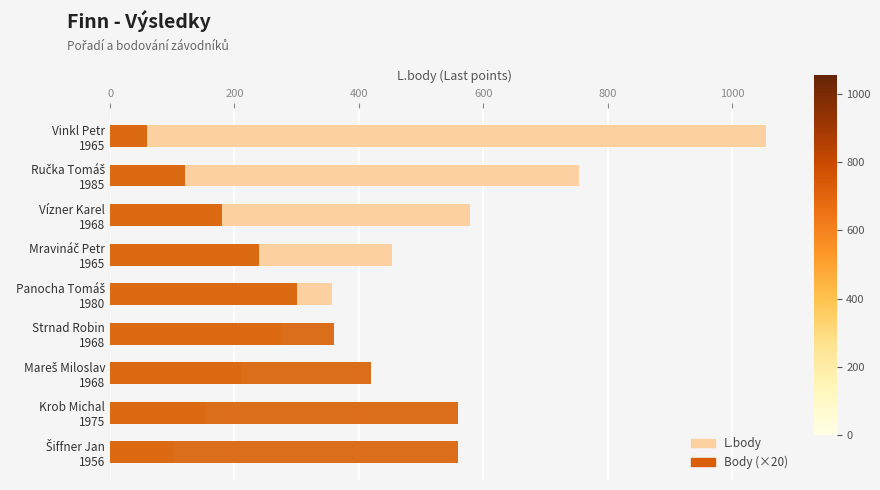

True or false: L.body has a value of 170 at Strnad Robin 1968.

False